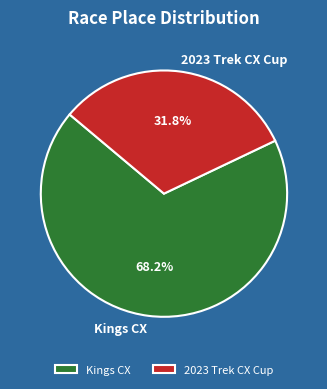

What is the smallest slice in the pie chart?

2023 Trek CX Cup